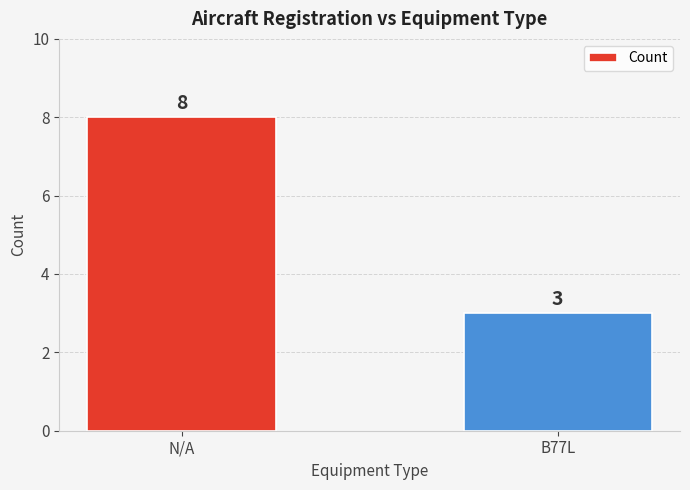

Reading left to right, what are all the values shown in this chart?

N/A=8	B77L=3